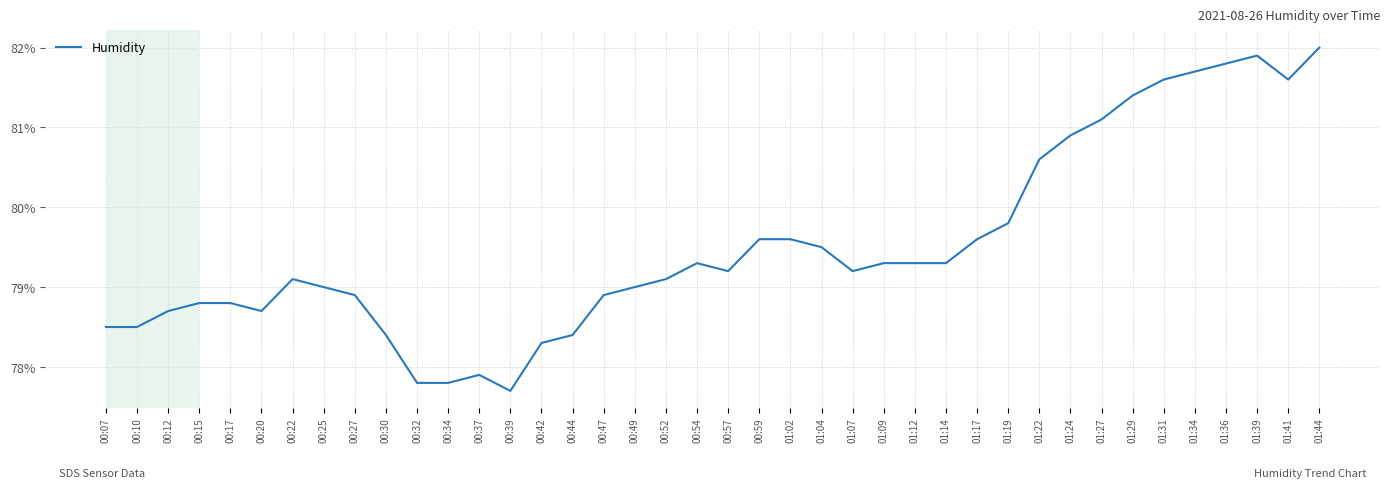

What is the sum of the values at 01:12 and 01:29?

160.7